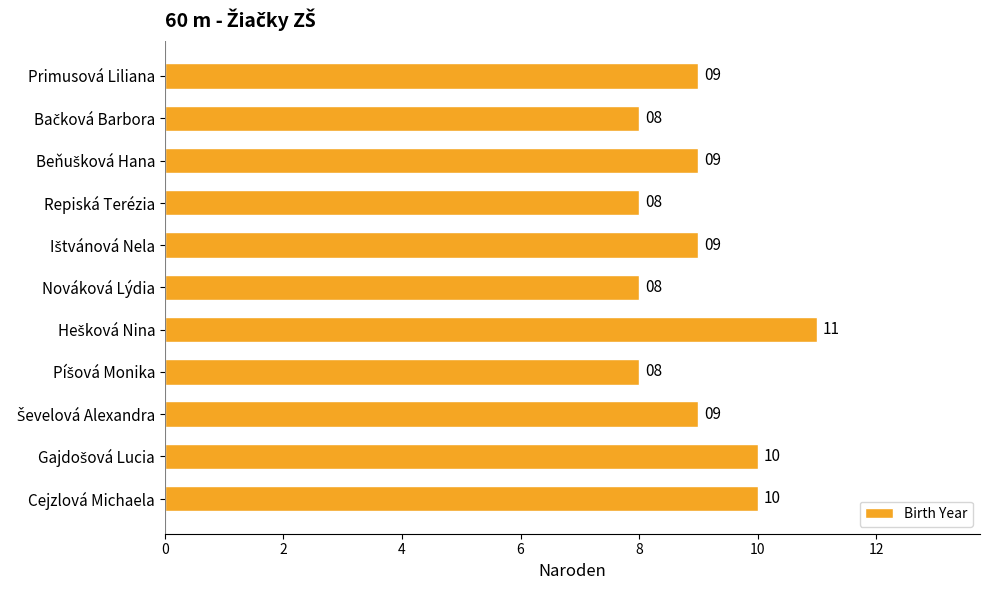

How many values are between 8 and 10?

10